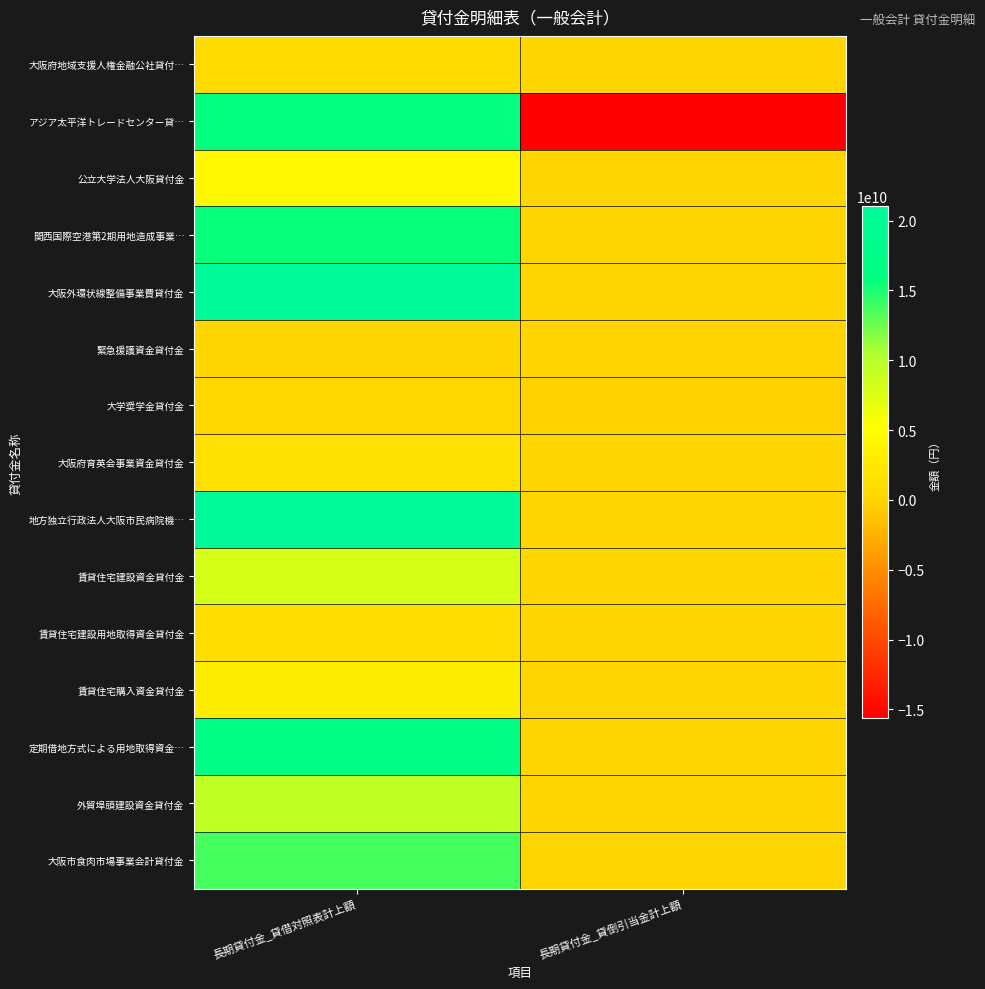

Which series changed the most between 長期貸付金_貸借対照表計上額 and 長期貸付金_貸倒引当金計上額?

アジア太平洋トレードセンター貸…